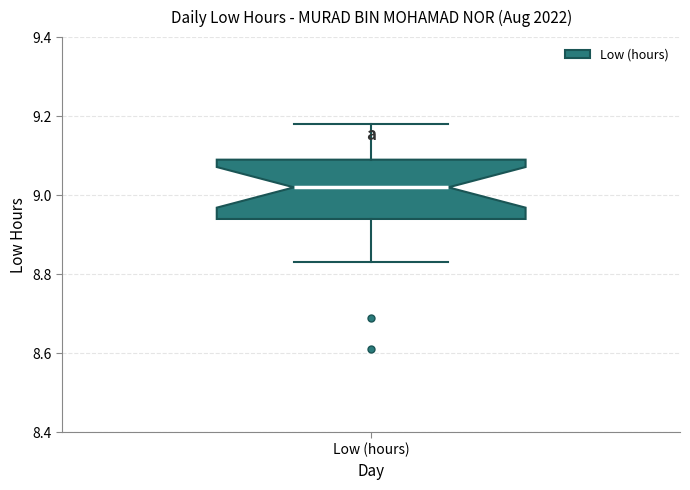

Transcribe this box plot: give where the median line is, the range the box spans, and where the two whiskers end, as read against the y-axis. The values are not printed on the chart, so give them approximately, as read against the axis.

median 9.02, box 8.94 to 9.10, whiskers 8.84 to 9.18